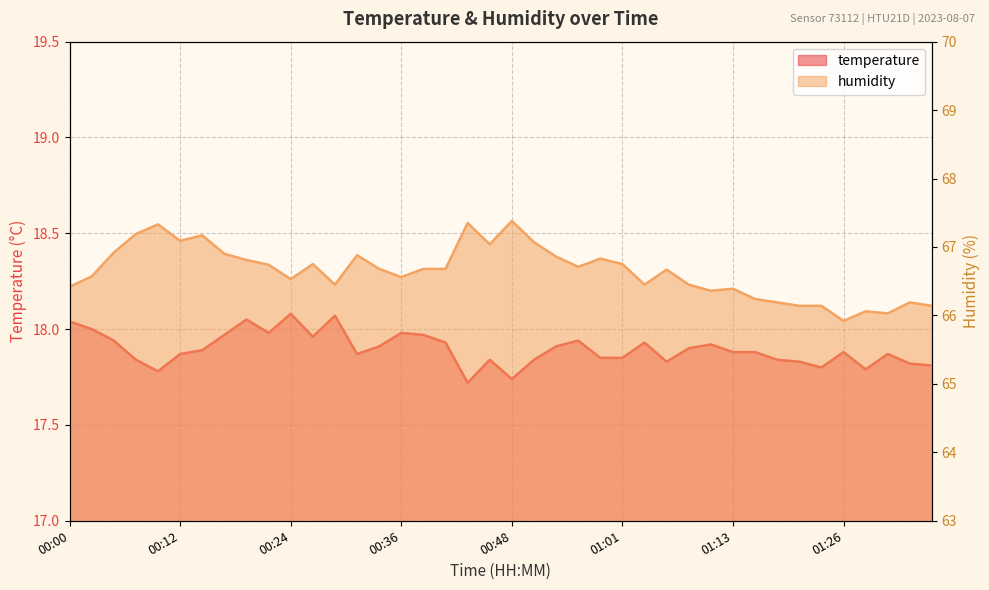

Read the humidity value at 00:17.

66.9